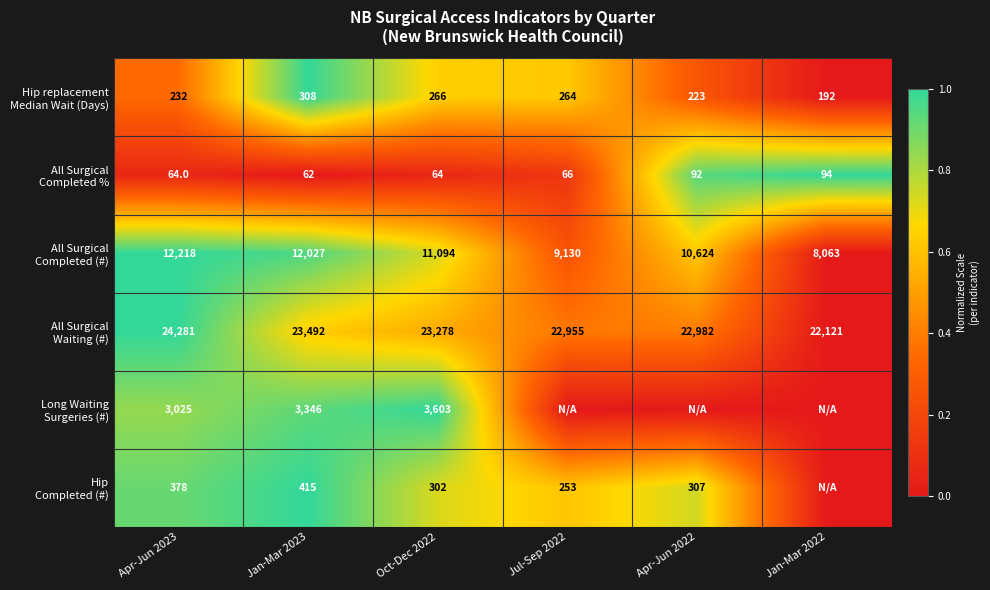

Which label corresponds to the smallest value in the chart?

Jan-Mar 2022